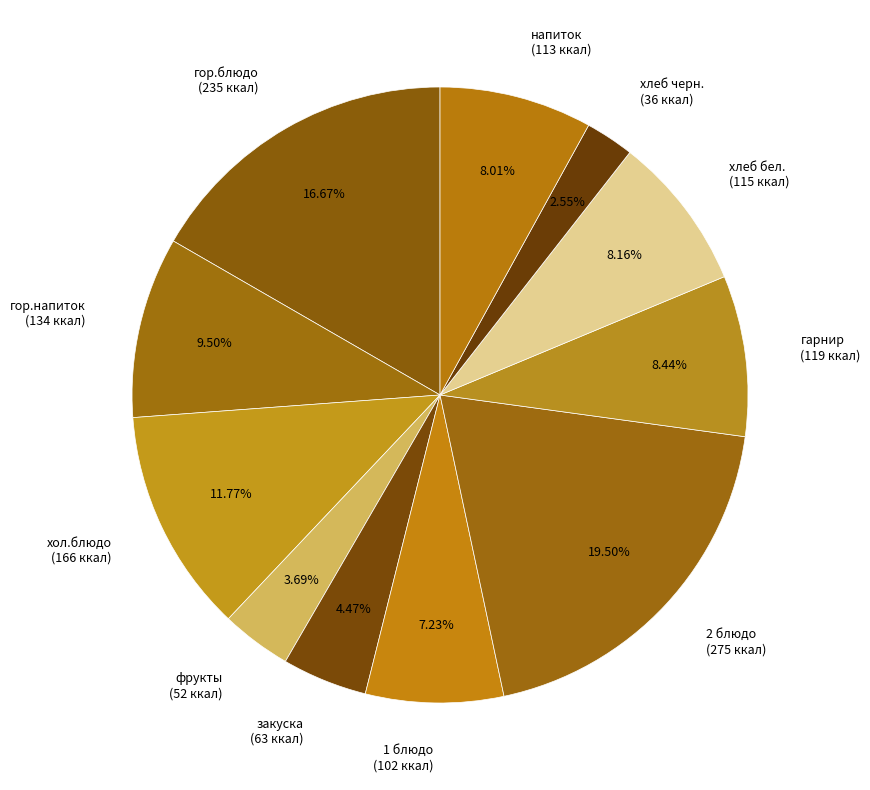

Which slice is the largest?

2 блюдо